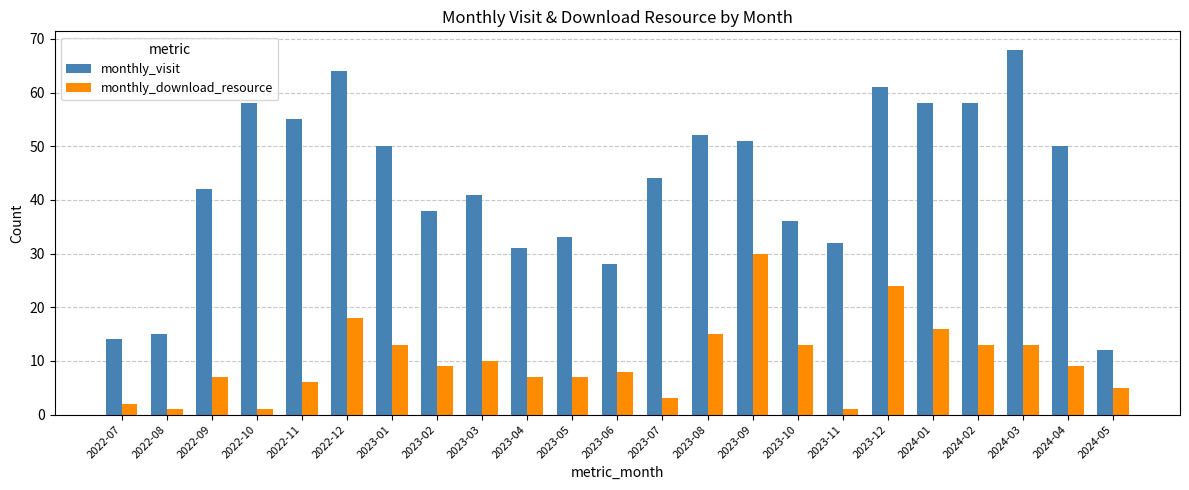

What is the minimum value for monthly_visit?

12